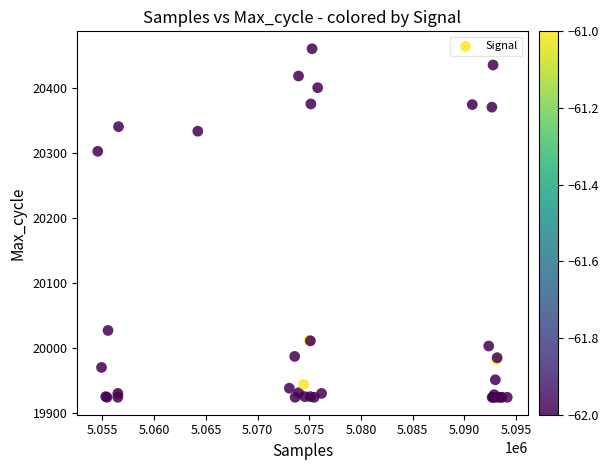

What Y value in the scatter plot is closest to 20192?

20303